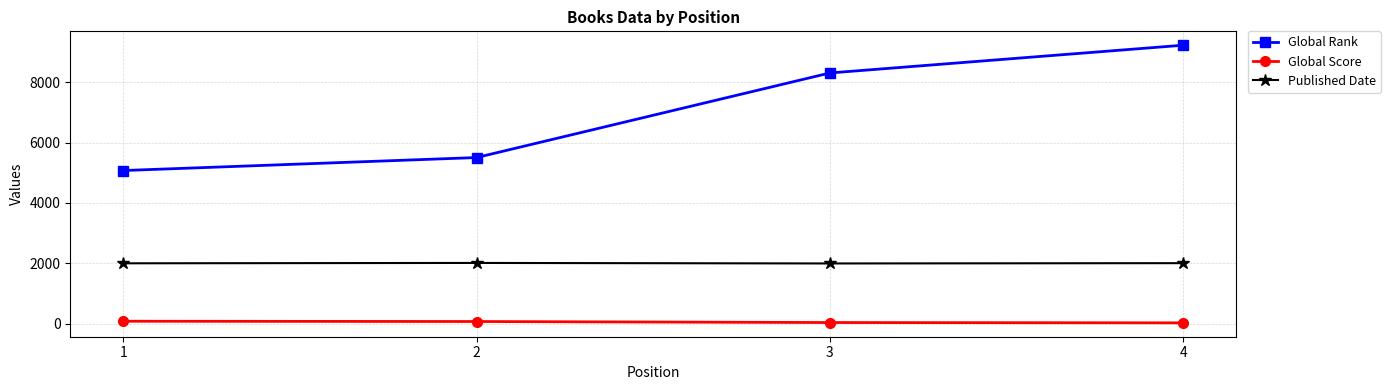

What are all the series names shown in the legend?

Global Rank, Global Score, Published Date